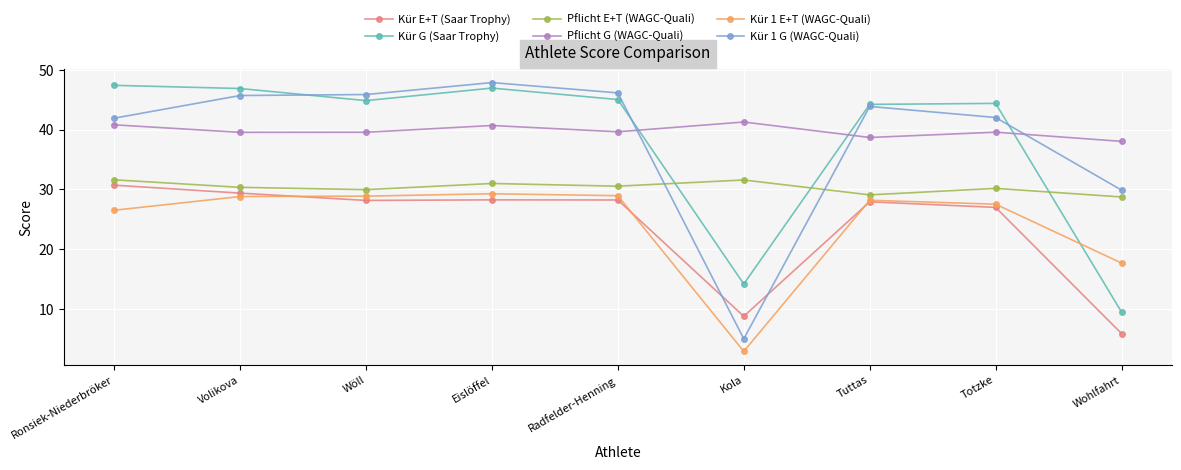

What is the value of the Pflicht E+T (WAGC-Quali) point at the 4th from the left?

31.0